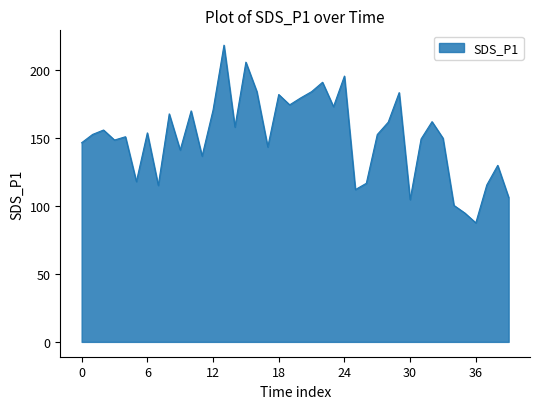

What is the smallest value displayed?

87.6